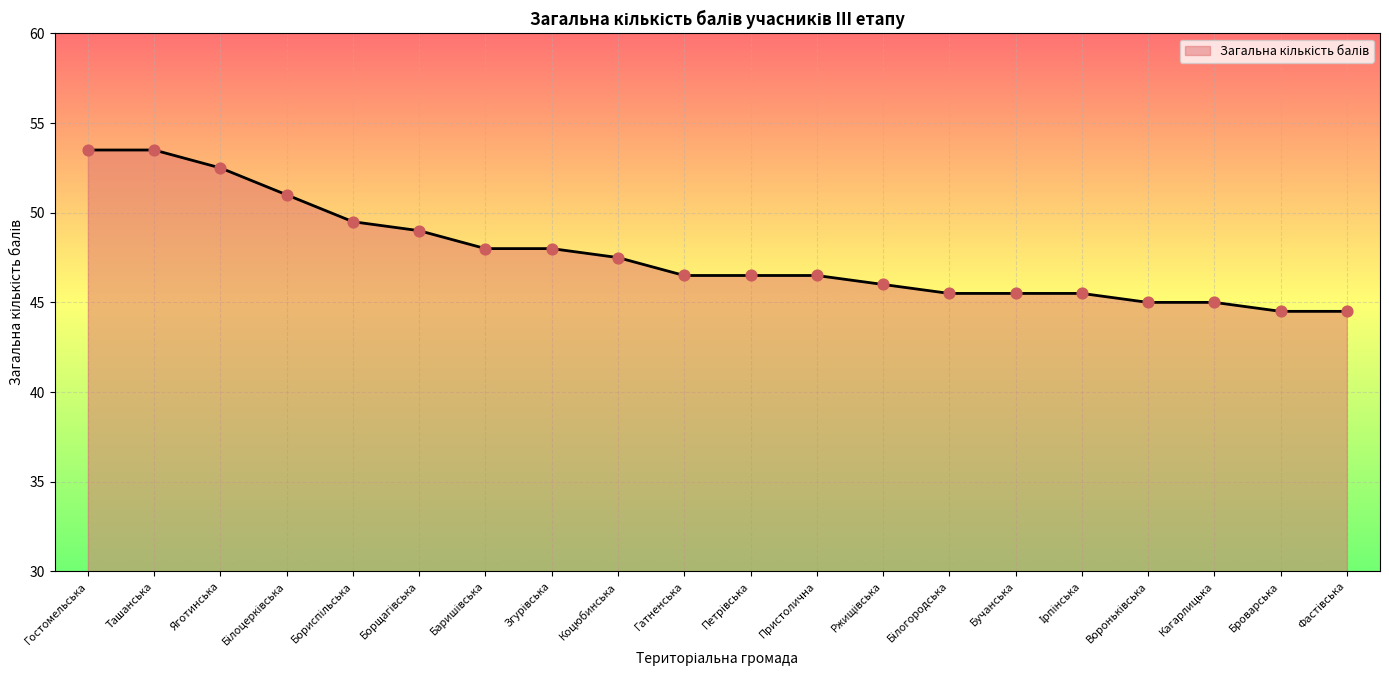

What is the change in value from Яготинська to Броварська?

-8.0